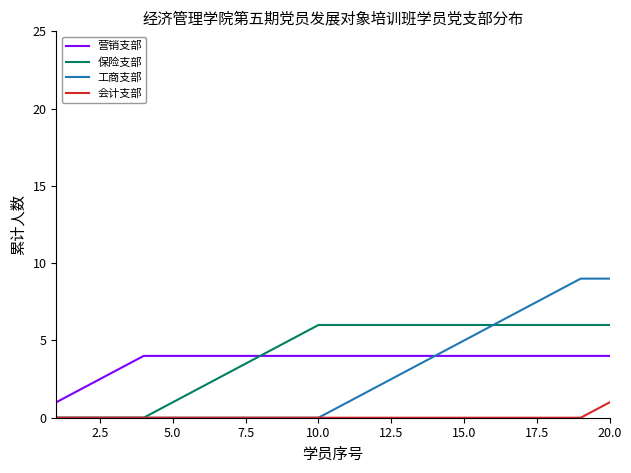

Which series has the widest spread of values?

工商支部